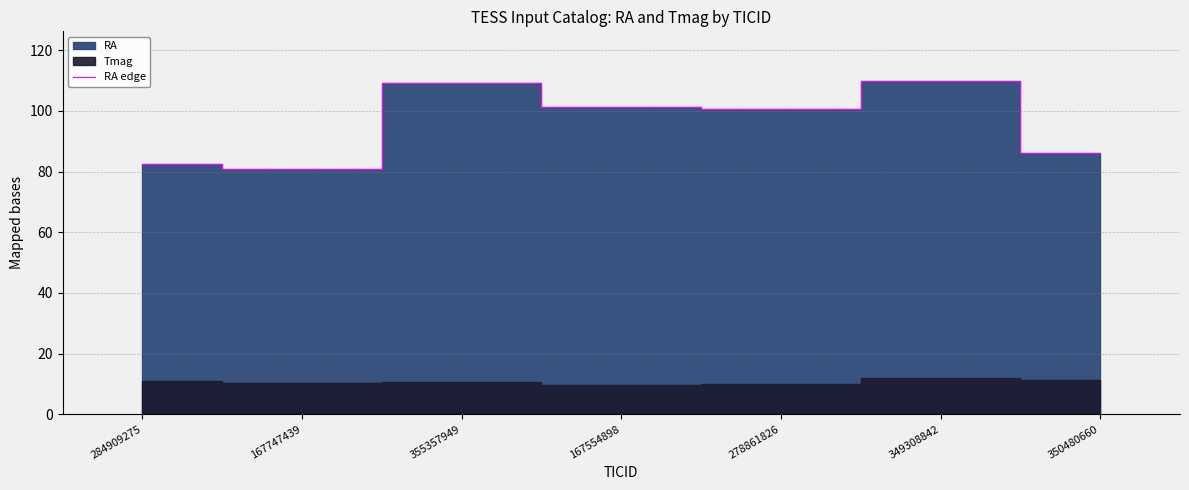

What is the change in value from 349308842 to 350480660?

-23.8